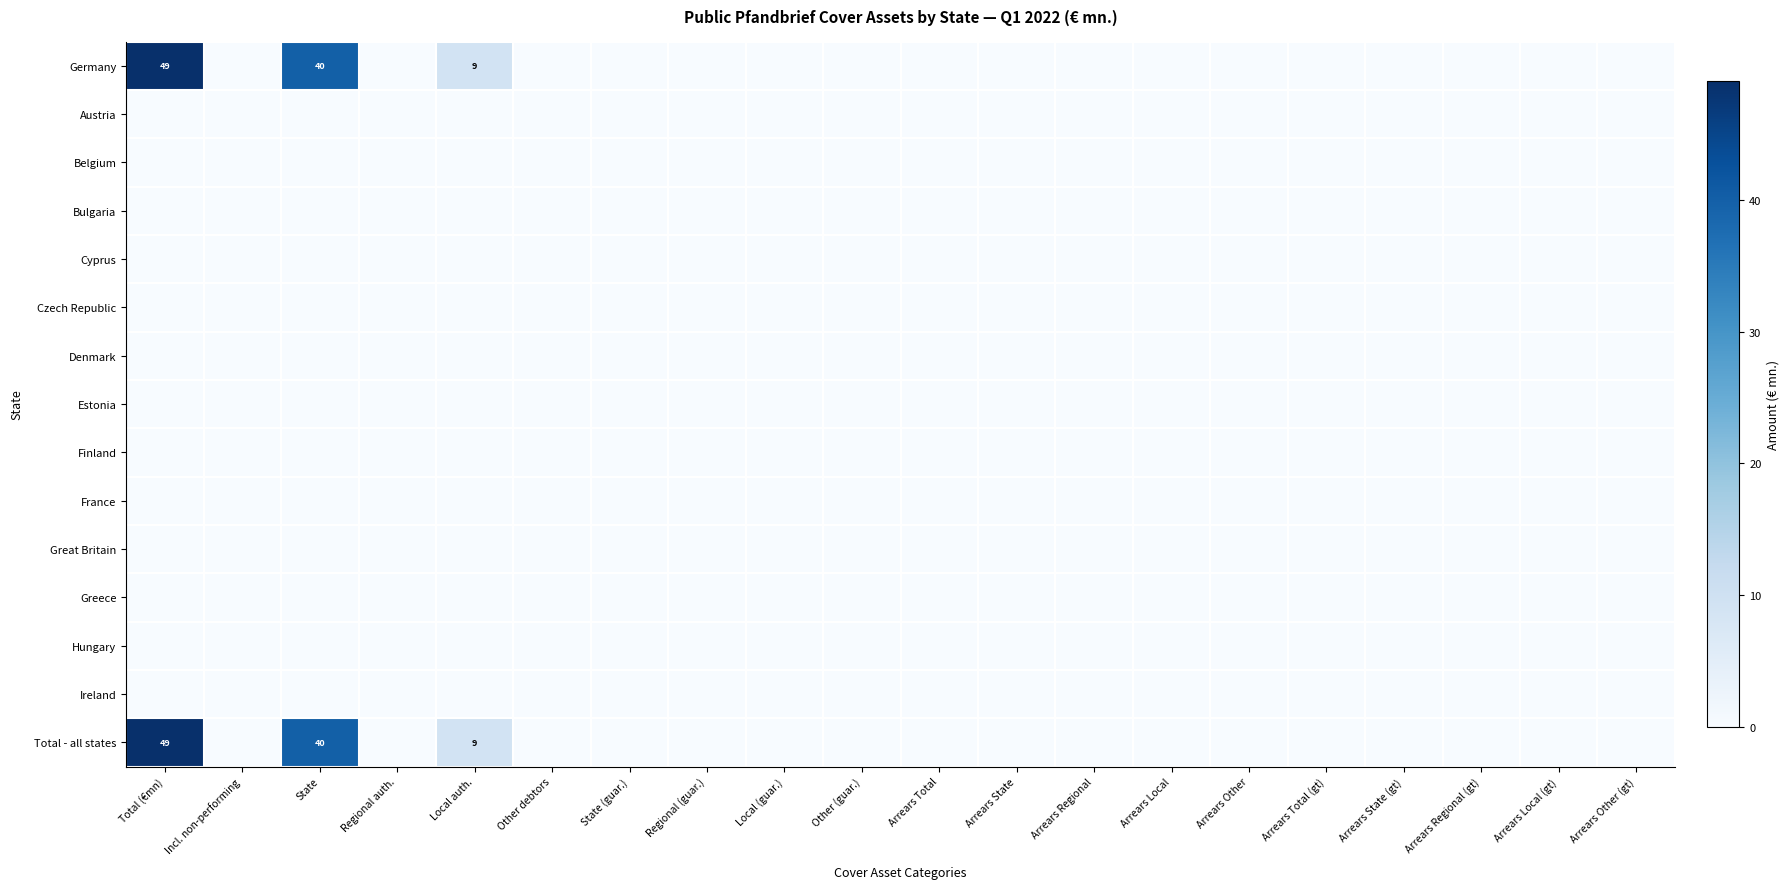

Rank the categories by Denmark value from lowest to highest.

Total (€mn), Incl. non-performing, State, Regional auth., Local auth., Other debtors, State (guar.), Regional (guar.), Local (guar.), Other (guar.), Arrears Total, Arrears State, Arrears Regional, Arrears Local, Arrears Other, Arrears Total (gt), Arrears State (gt), Arrears Regional (gt), Arrears Local (gt), Arrears Other (gt)